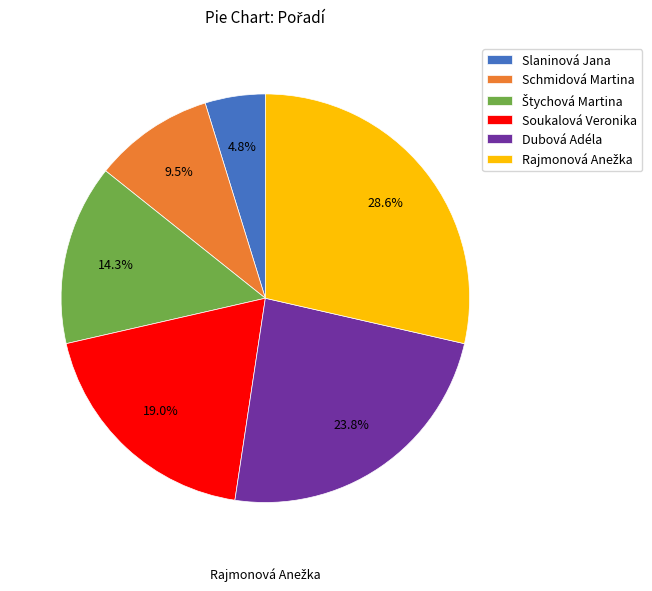

Combined, what portion of the pie is Dubová Adéla and Schmidová Martina?

33.3%